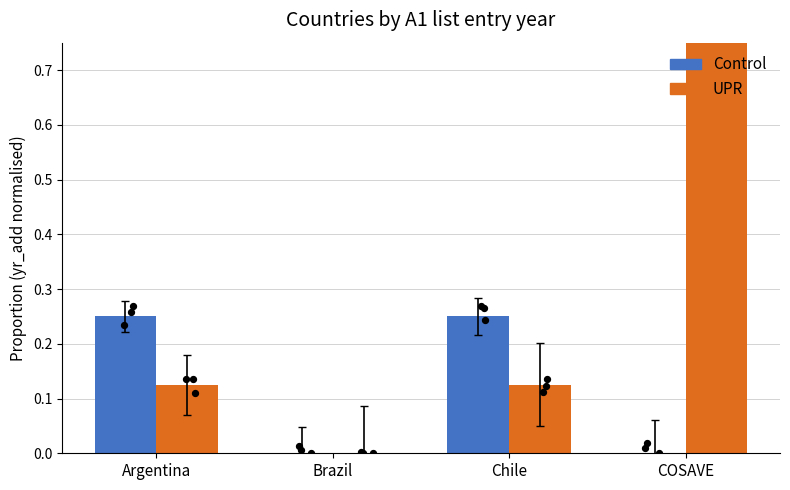

At which category is the sum across all series the highest?

COSAVE